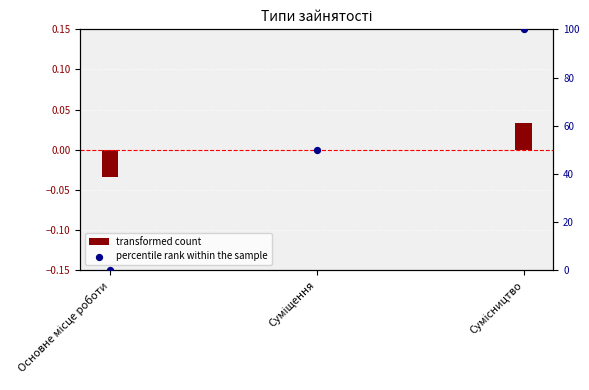

Which series reaches the minimum Y coordinate?

transformed count